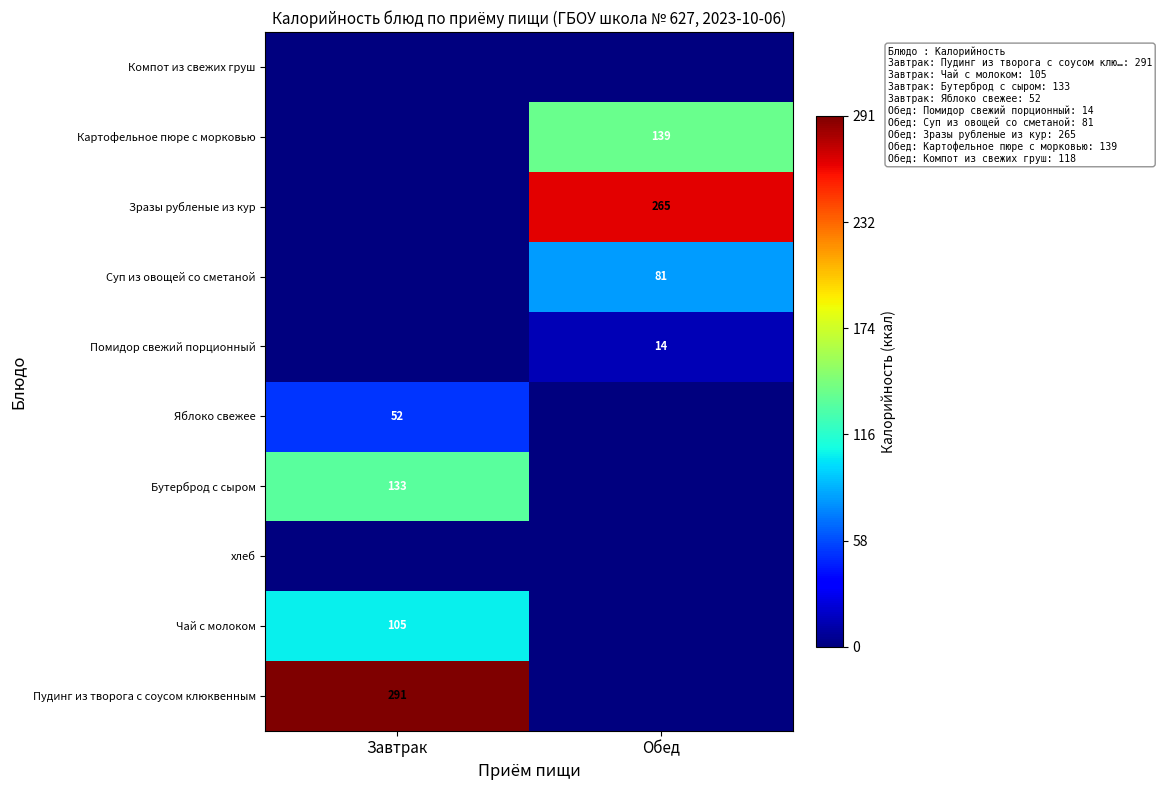

How many distinct data groups are displayed?

10